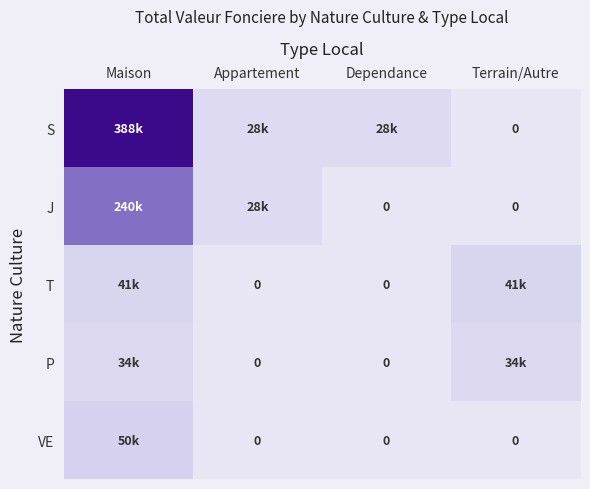

The value of P at Appartement is -11691. True or false?

False